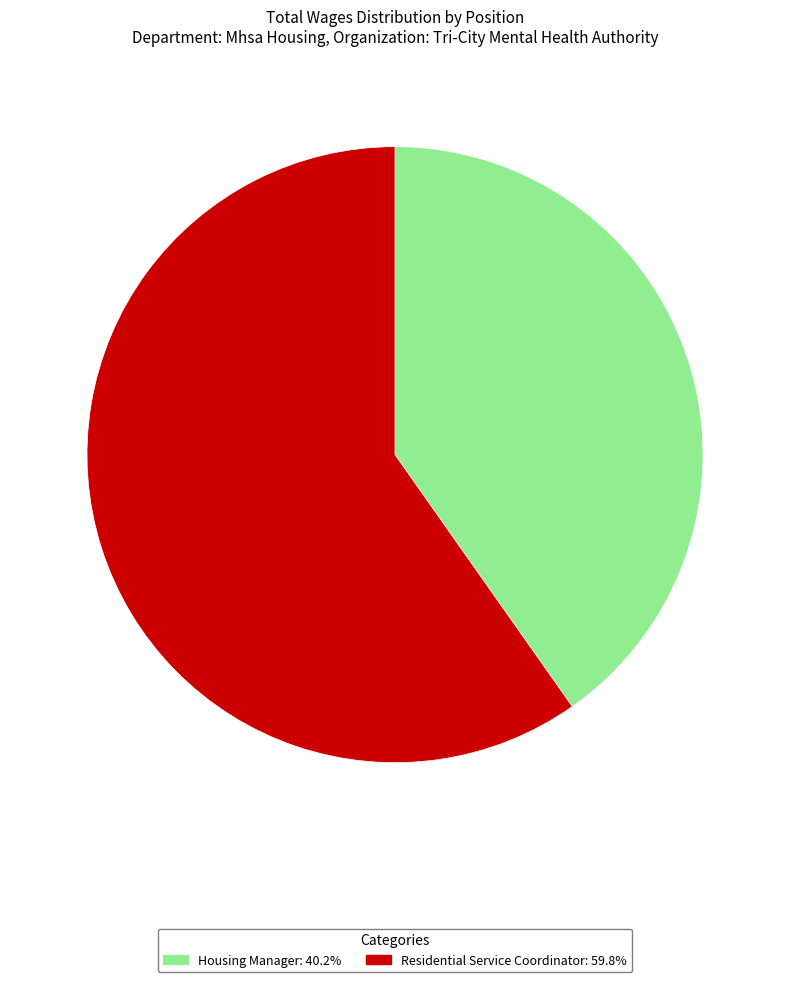

Is there a majority slice in this chart?

Yes